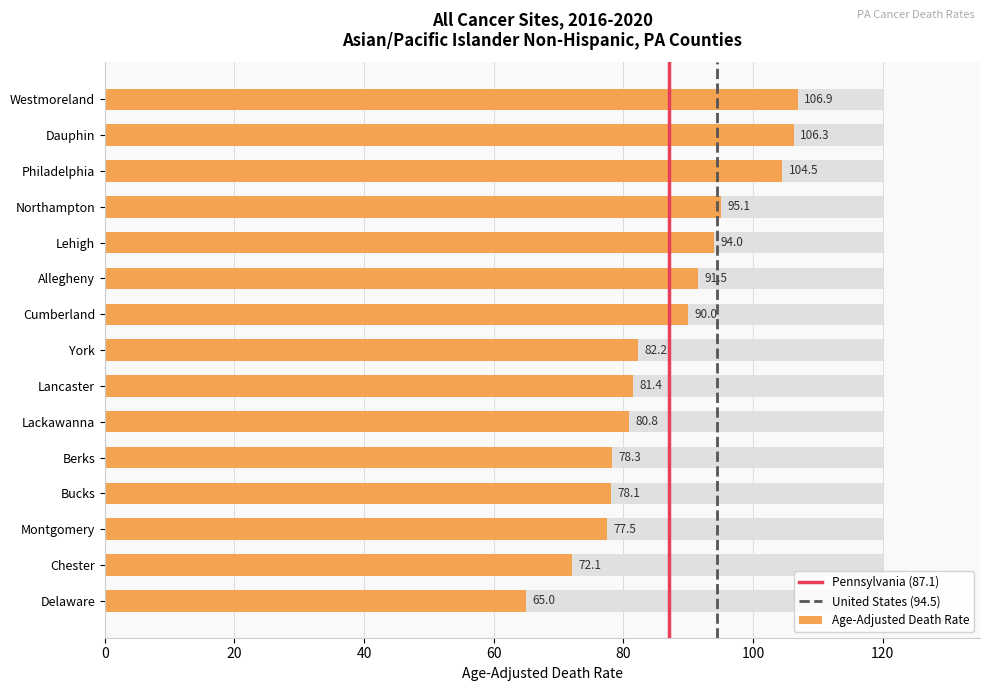

What position from the left is Allegheny?

6